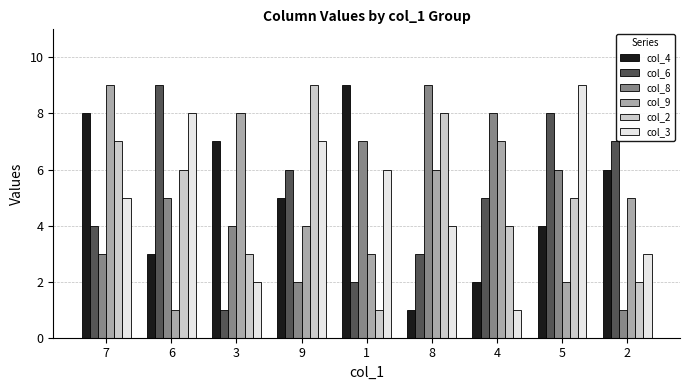

Reading left to right, what are all the values shown in this chart?

col_4: 8	3	7	5	9	1	2	4	6
col_6: 4	9	1	6	2	3	5	8	7
col_8: 3	5	4	2	7	9	8	6	1
col_9: 9	1	8	4	3	6	7	2	5
col_2: 7	6	3	9	1	8	4	5	2
col_3: 5	8	2	7	6	4	1	9	3